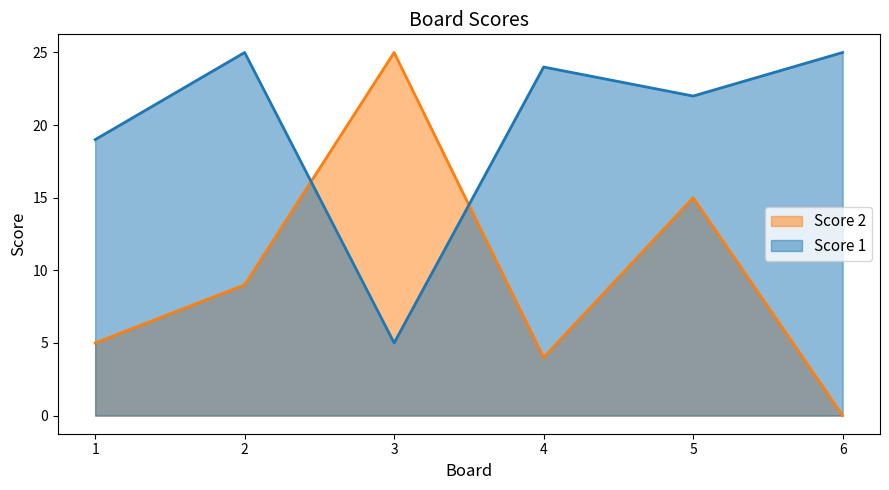

What are all the series names shown in the legend?

Score 2, Score 1